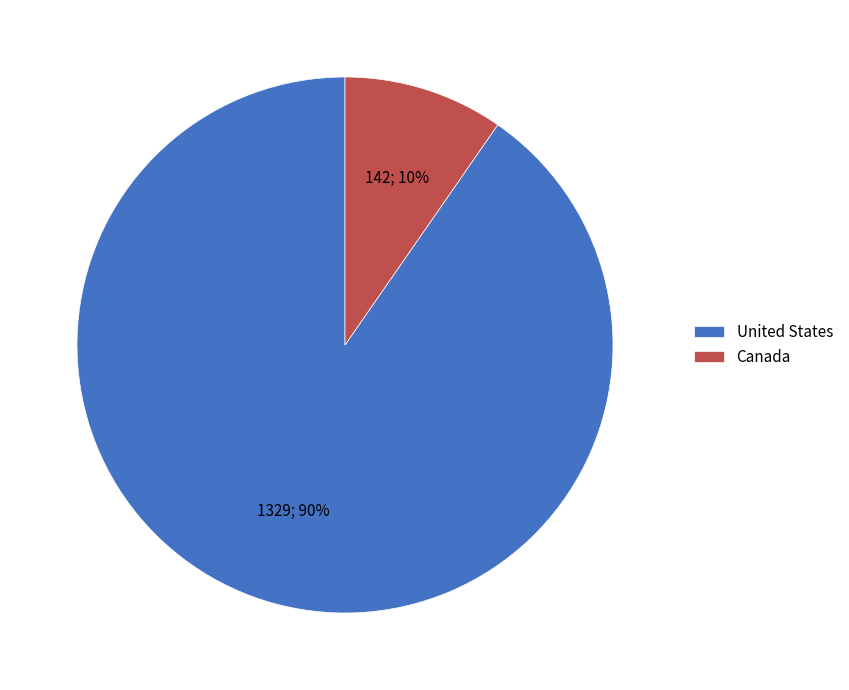

To the nearest percent, what percentage of the pie is United States?

90%